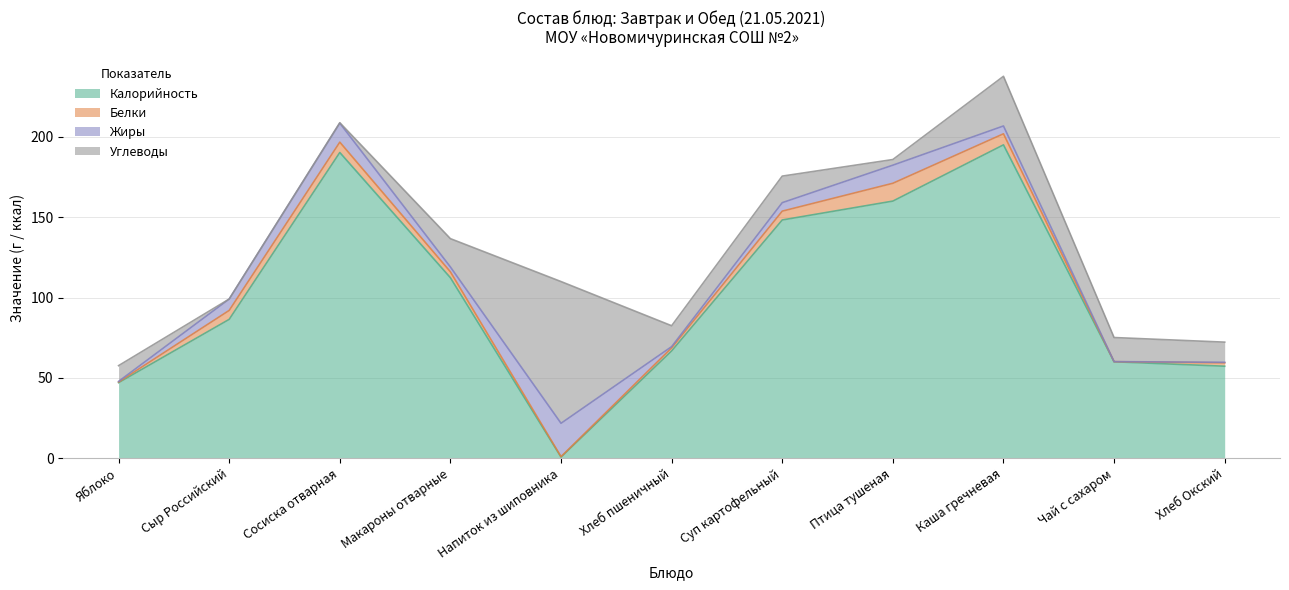

At how many categories does at least one series exceed 152?

3